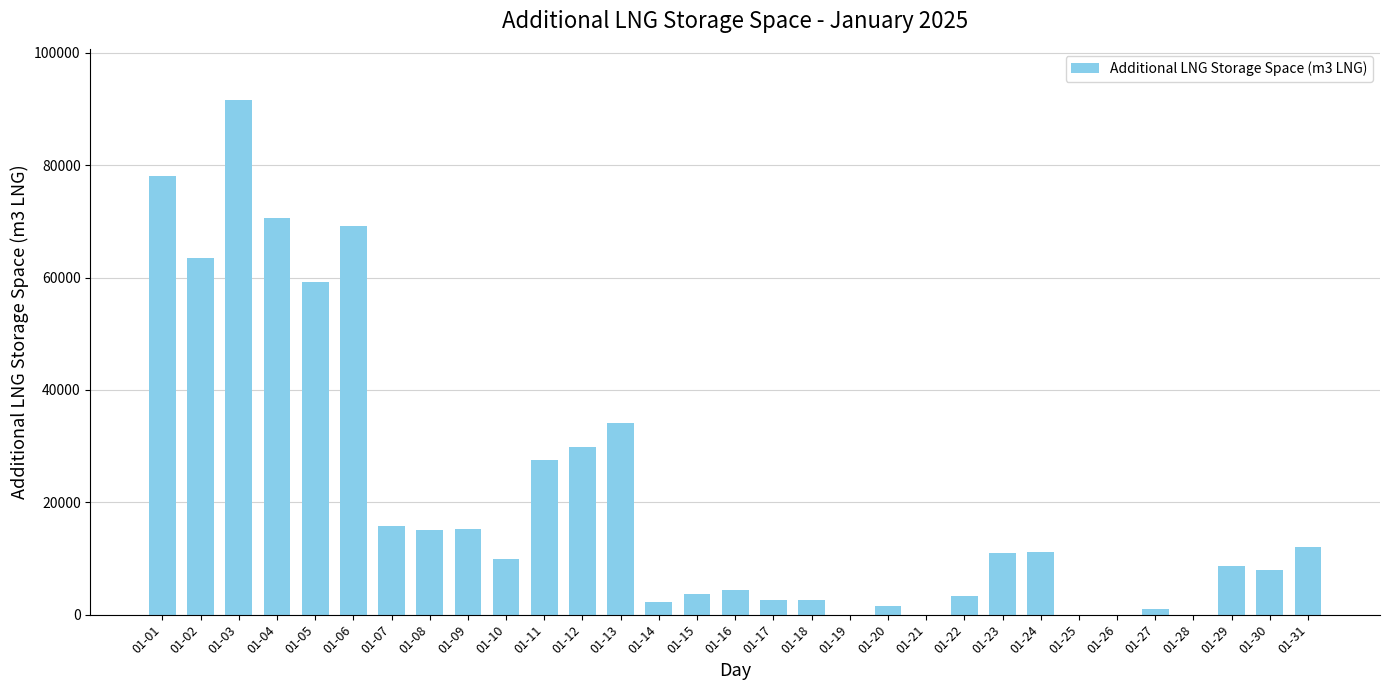

Where does the data first go above 9972?

01-01